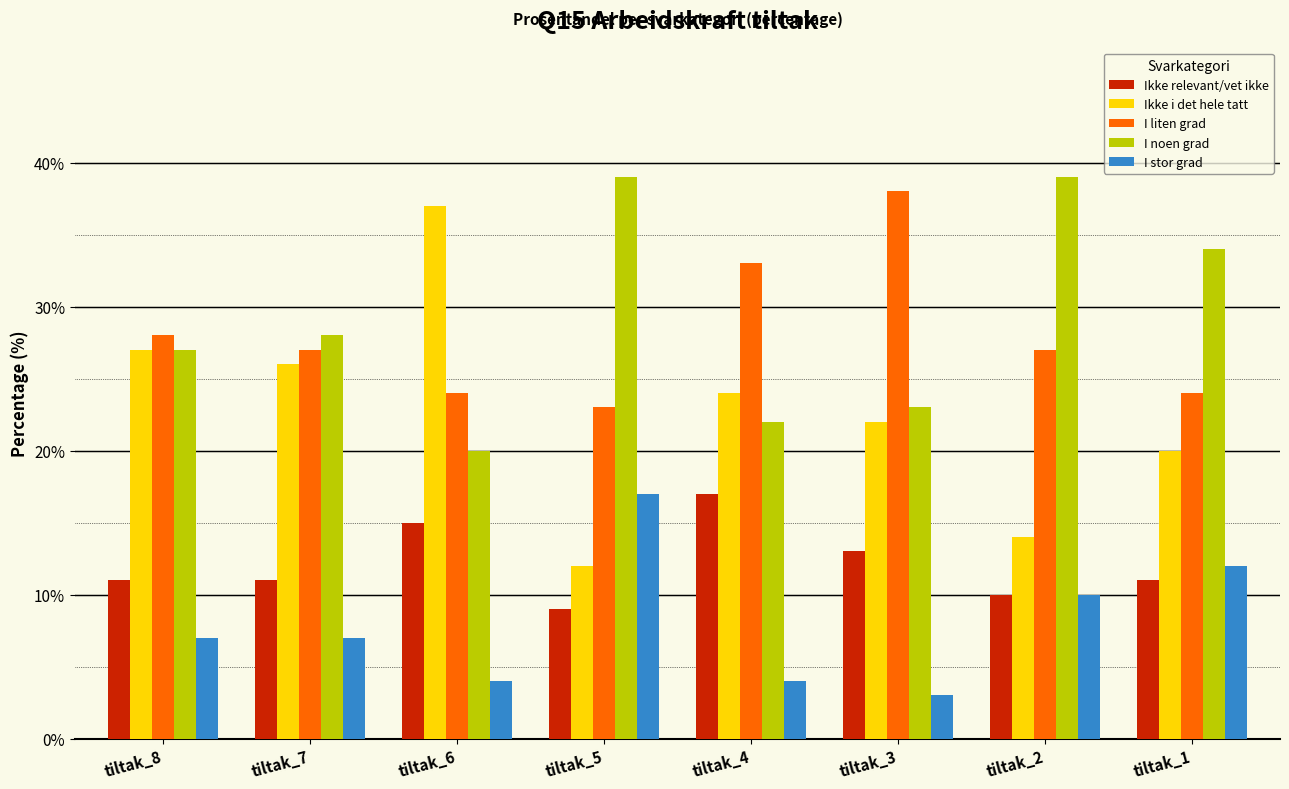

Between tiltak_3 and tiltak_2, which series saw the biggest shift?

I noen grad